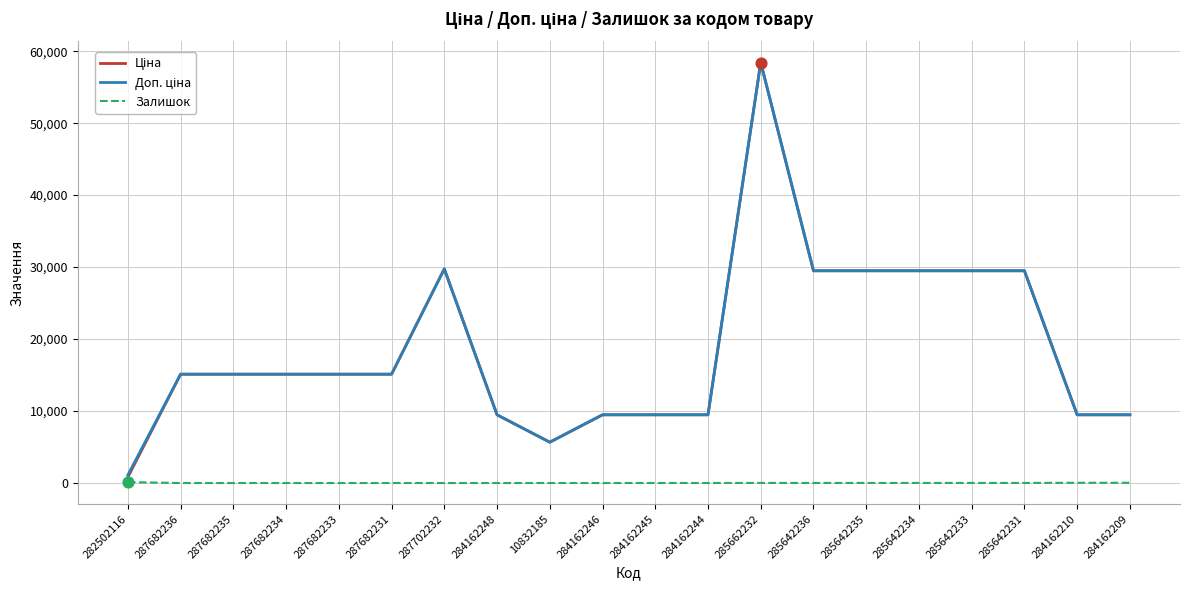

At how many categories does at least one series exceed 56397?

1